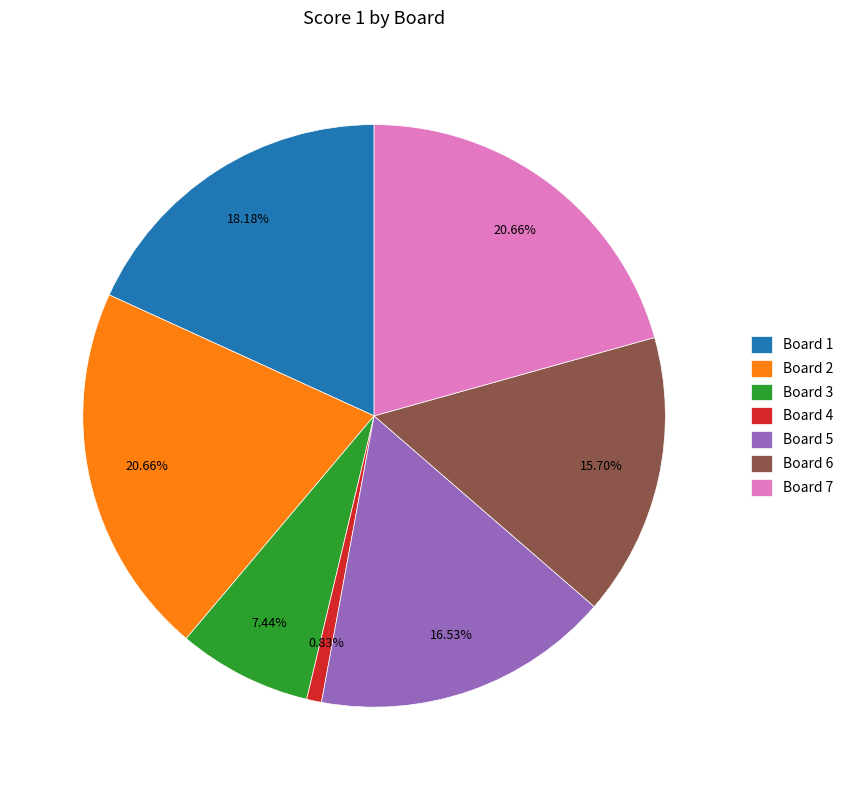

Is it true that Board 1 is 18% of the pie?

True